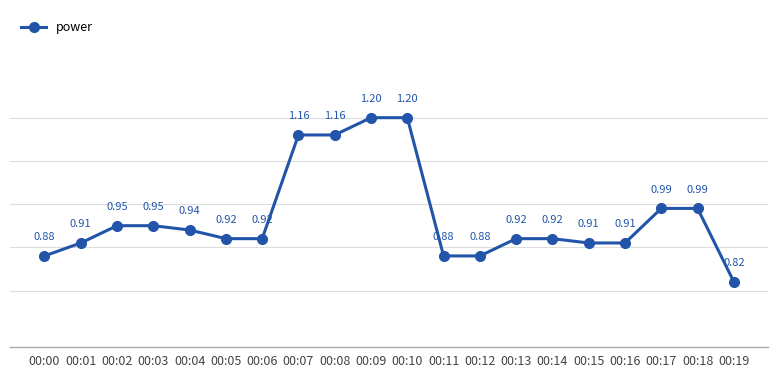

Which has a higher value, 00:18 or 00:09?

00:09